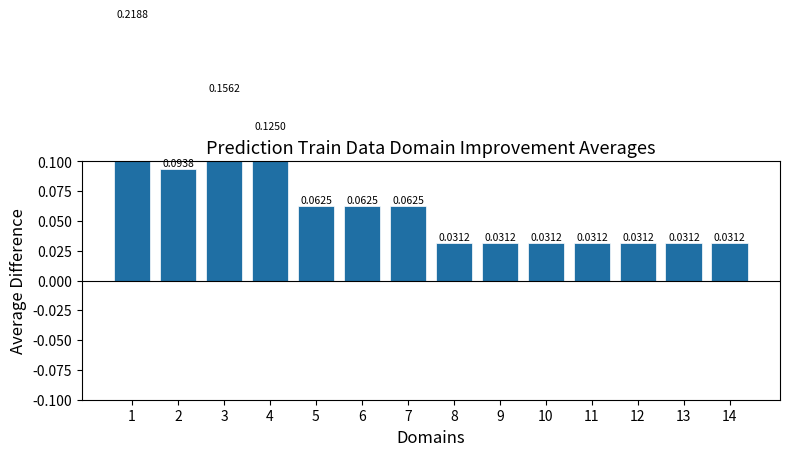

At which category does the chart reach its minimum across all series?

8